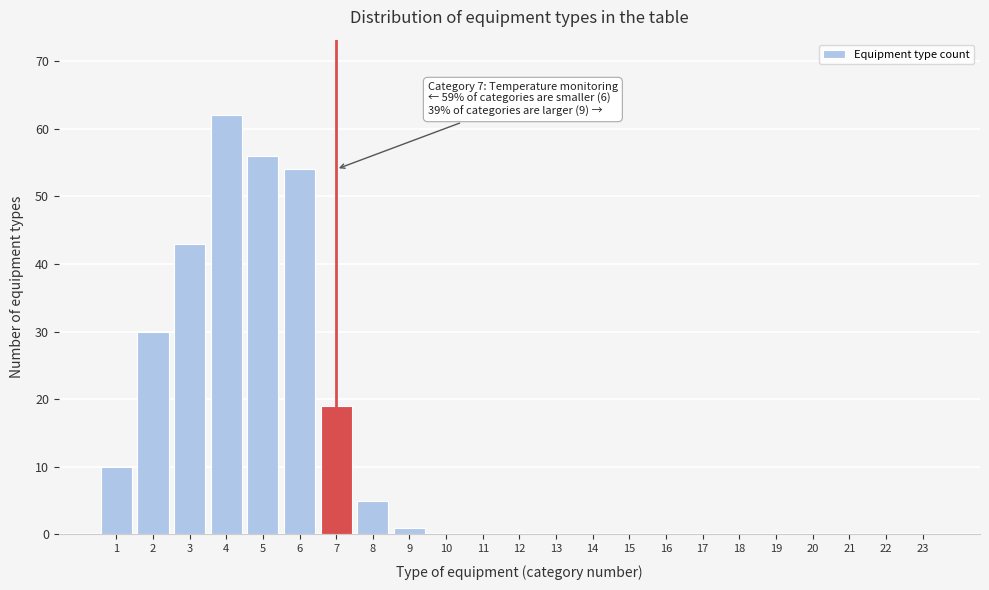

Reading right to left, transcribe all the data shown in this chart.

23=0	22=0	21=0	20=0	19=0	18=0	17=0	16=0	15=0	14=0	13=0	12=0	11=0	10=0	9=1	8=5	7=19	6=54	5=56	4=62	3=43	2=30	1=10